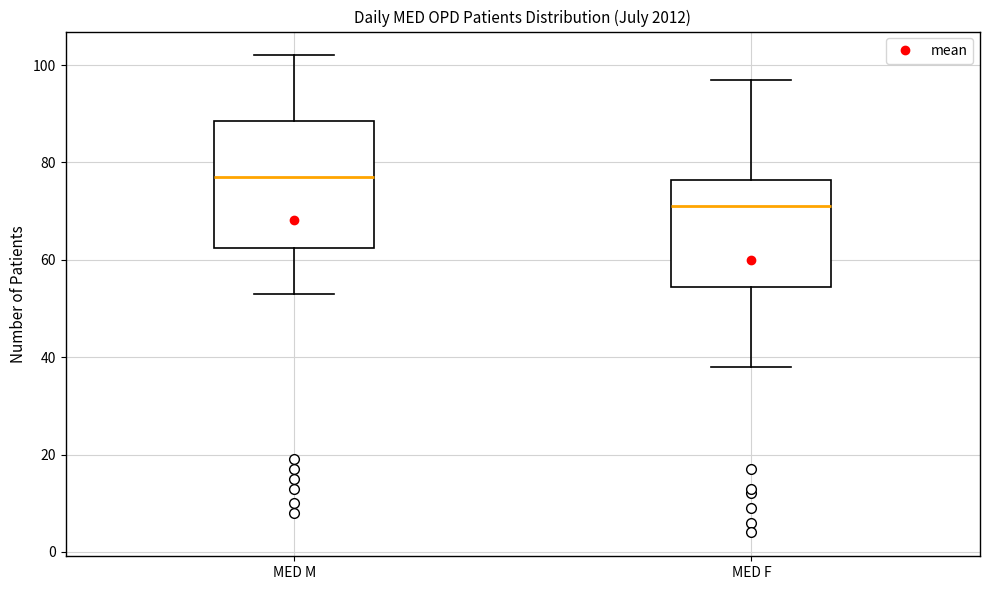

Reading left to right, transcribe this box plot: for each box, give where its median line is, the range the box spans, and where its two whiskers end, as read against the y-axis. The values are not printed on the chart, so give them approximately, as read against the axis.

MED M: median 78, box 62 to 88, whiskers 54 to 102
MED F: median 72, box 54 to 76, whiskers 38 to 98